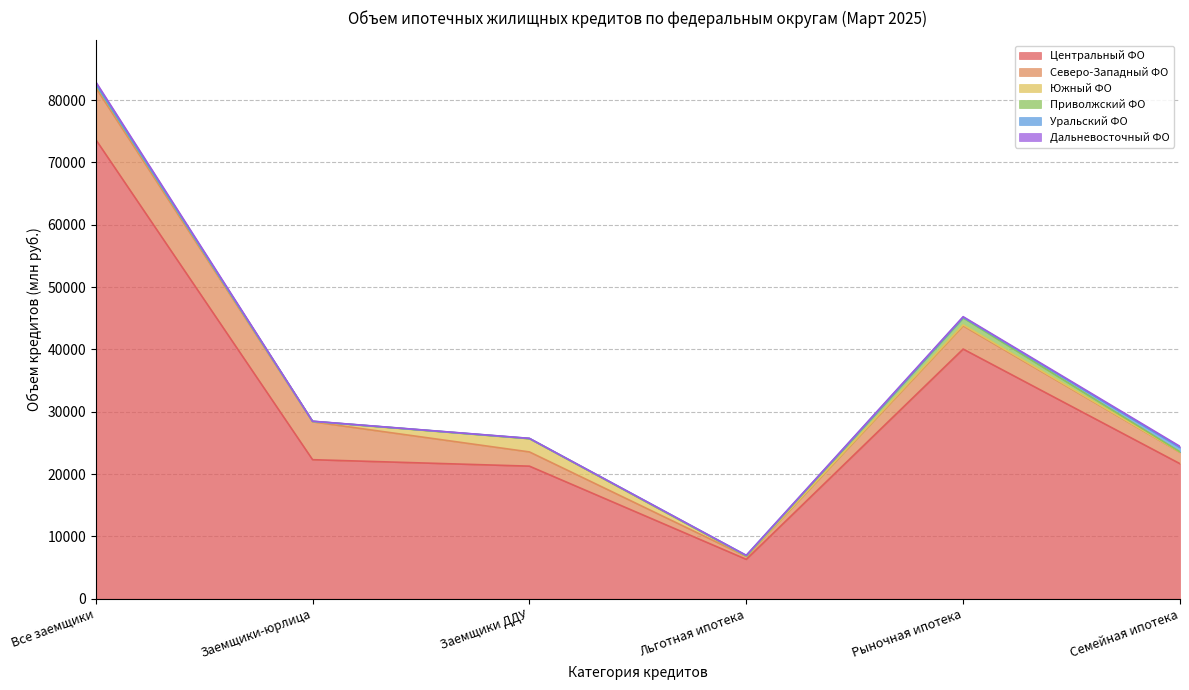

What is the highest value of the Центральный ФО series?

73676